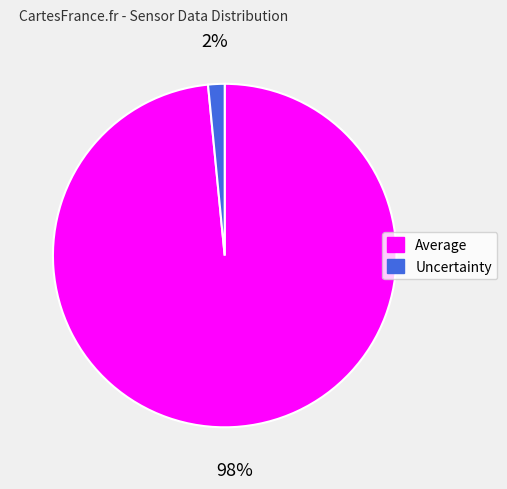

Between Uncertainty and Average, which is larger?

Average